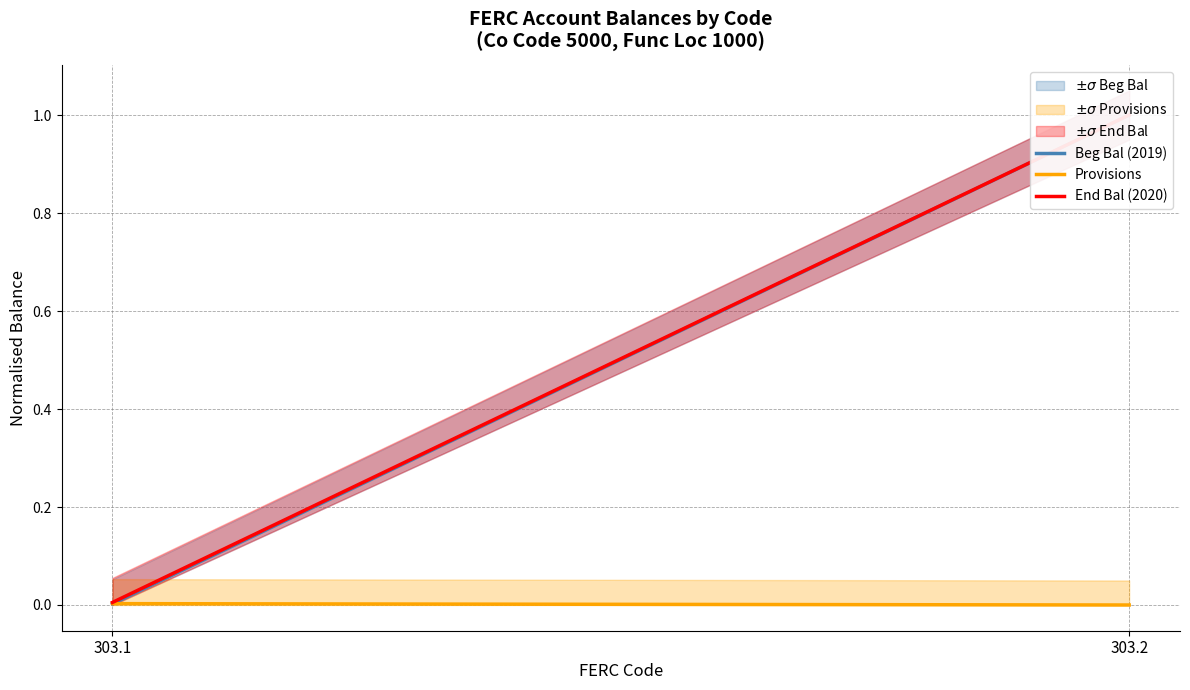

Which label corresponds to the smallest value in the chart?

303.2